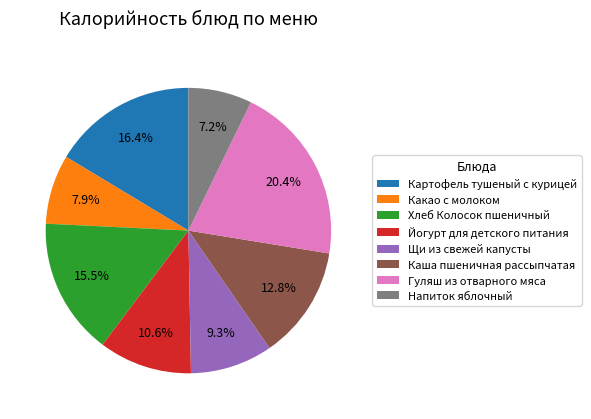

What is the largest slice in the pie chart?

Гуляш из отварного мяса